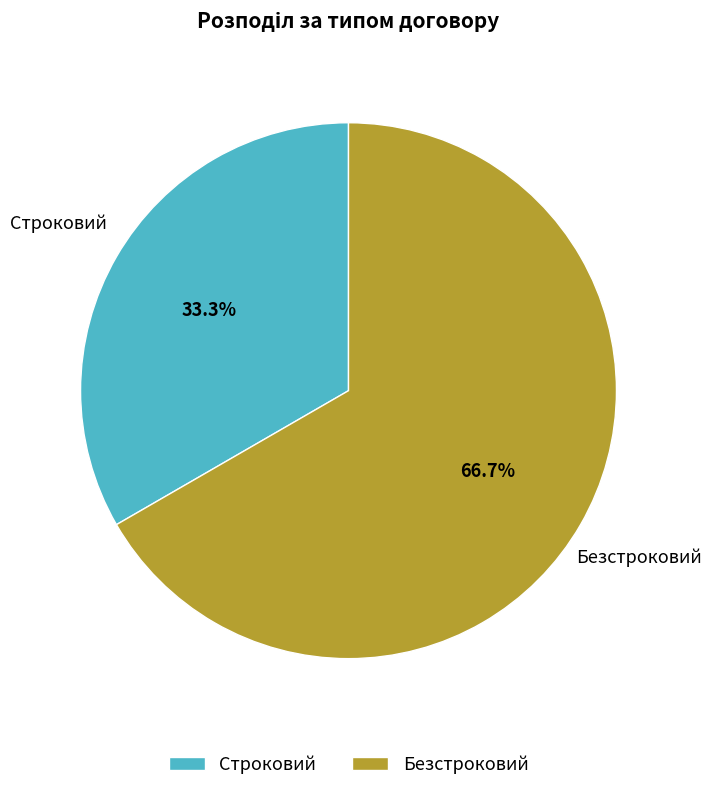

How many segments does this pie chart have?

2